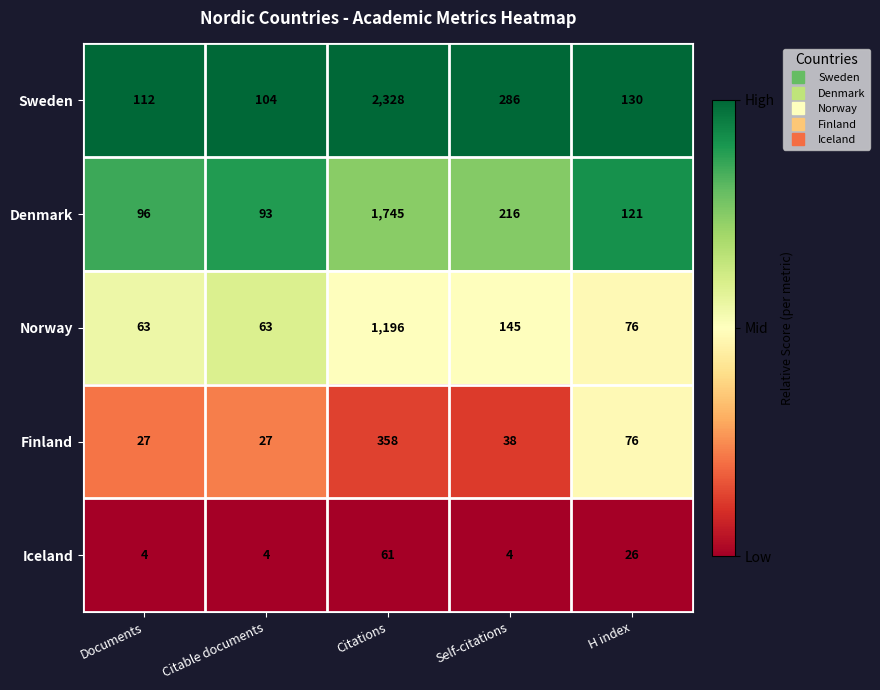

What is the smallest value displayed?

4